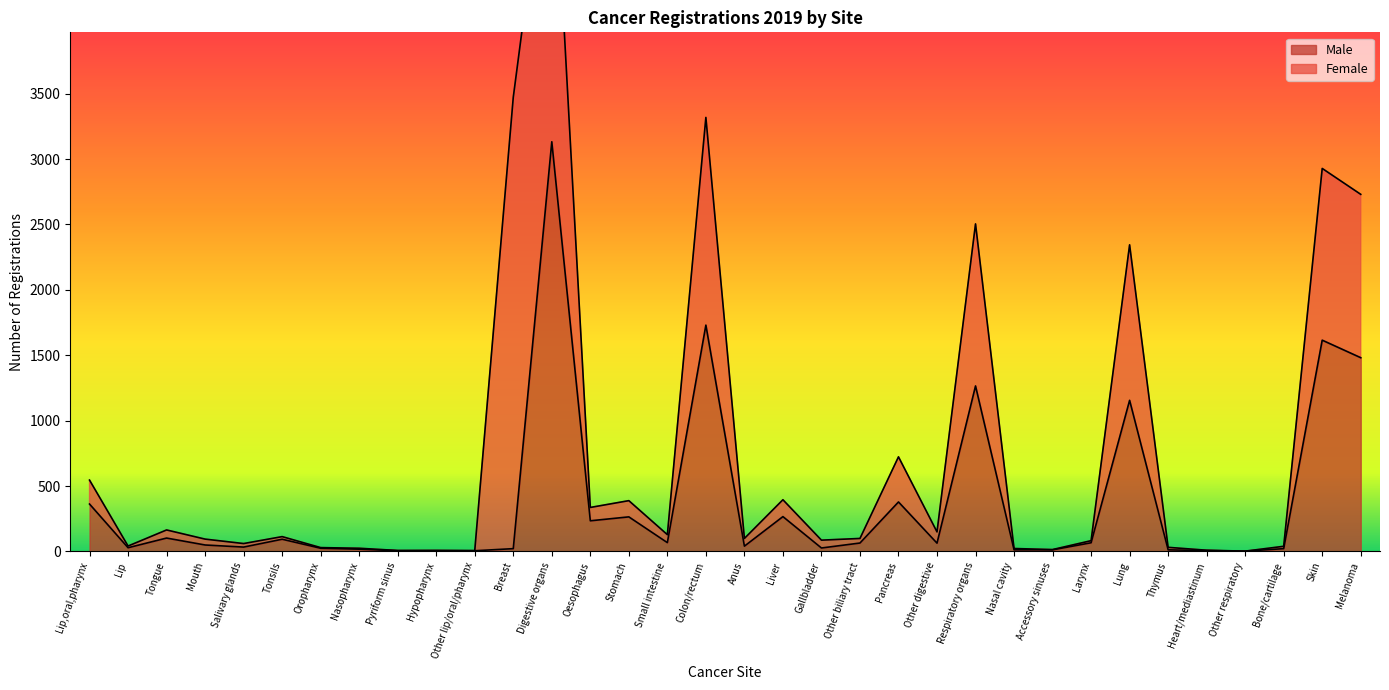

What is the label of the 12th point from the right?

Other digestive